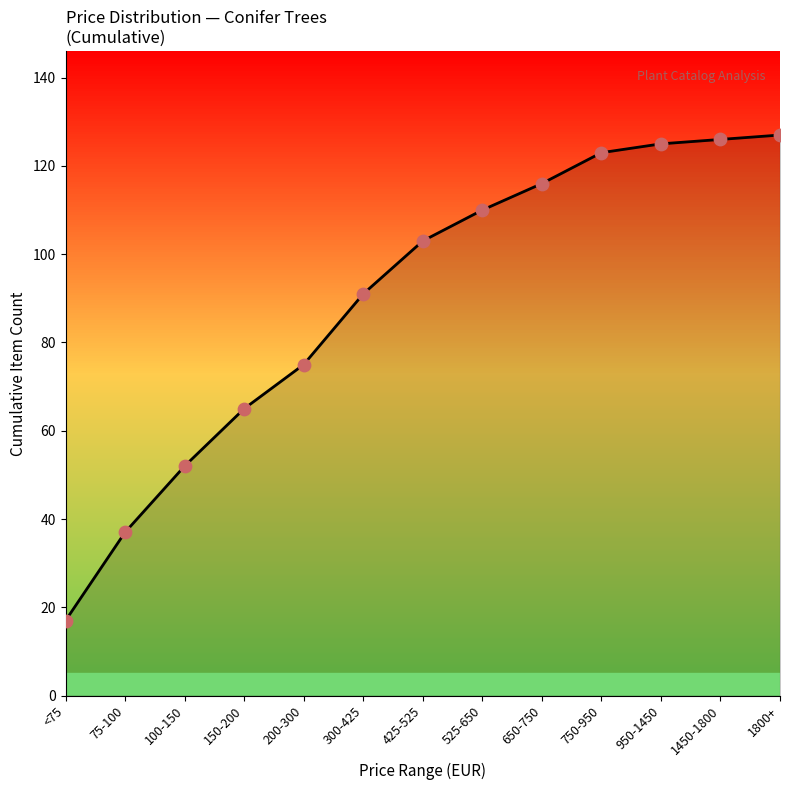

What is the change in value from 100-150 to 950-1450?

+73